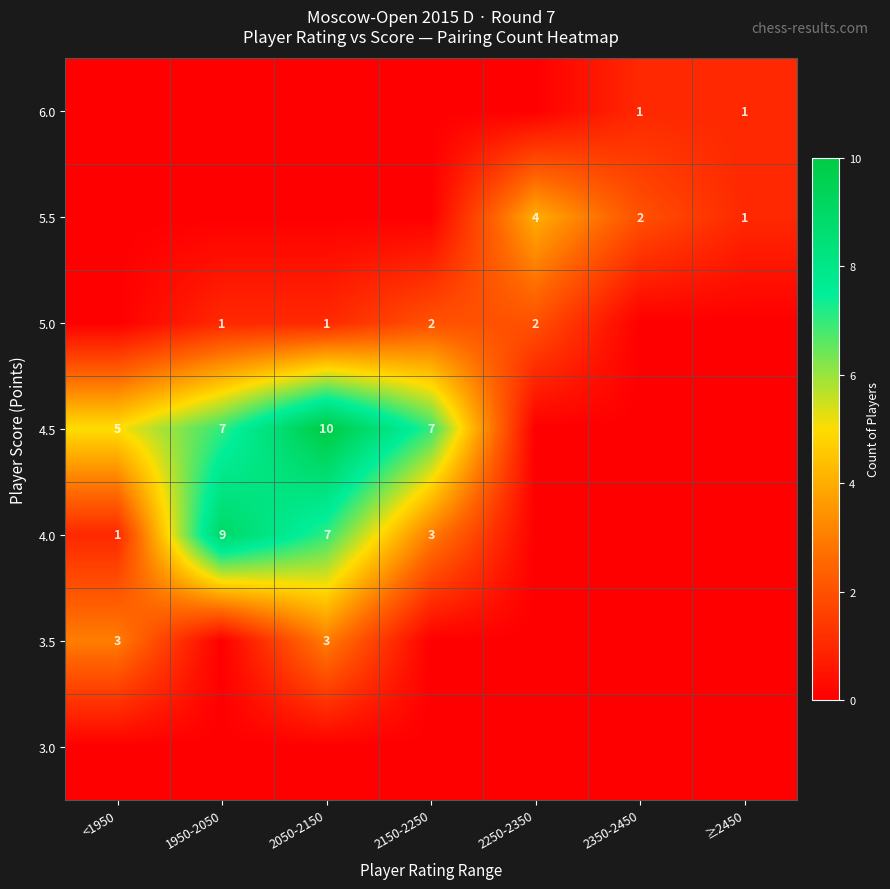

True or false: 4.5 has a value of 7 at 1950-2050.

True